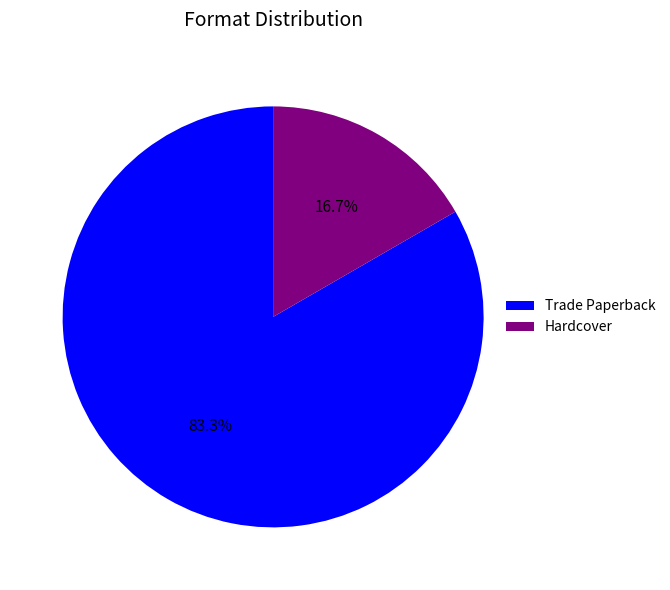

How many segments does this pie chart have?

2